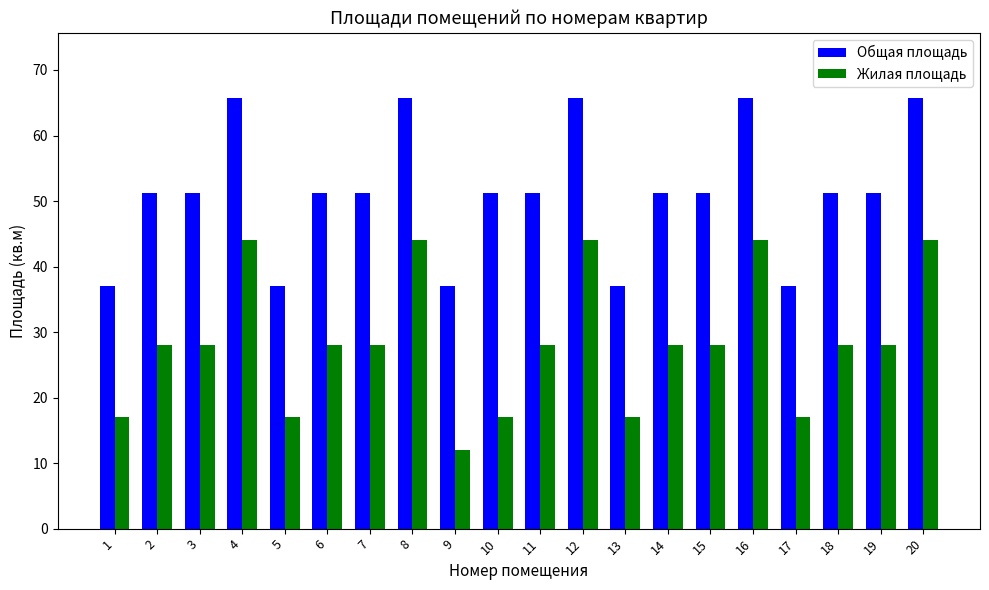

Between 7 and 8, which series saw the biggest shift?

Жилая площадь